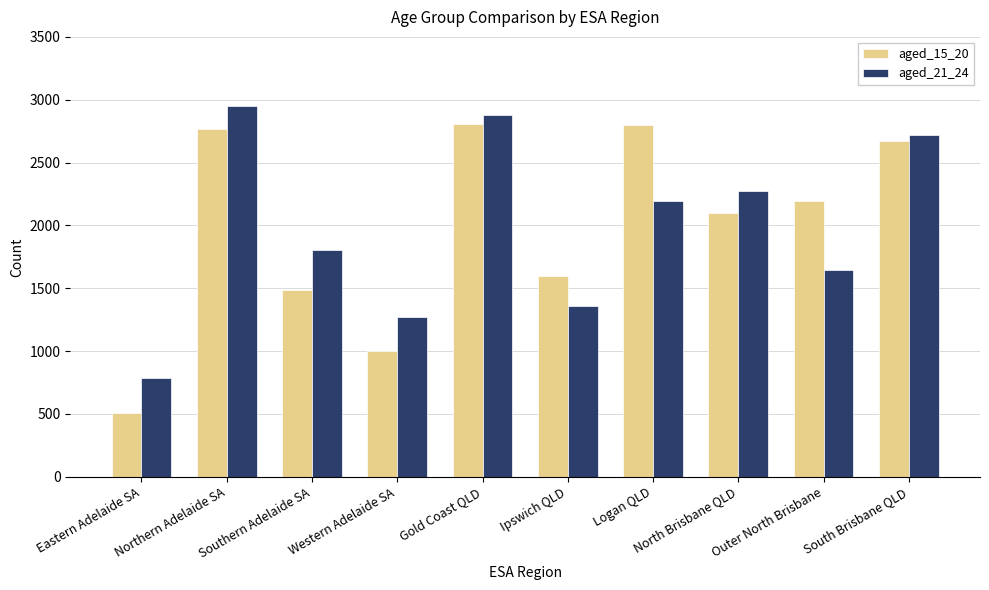

At how many categories does at least one series exceed 1683?

7